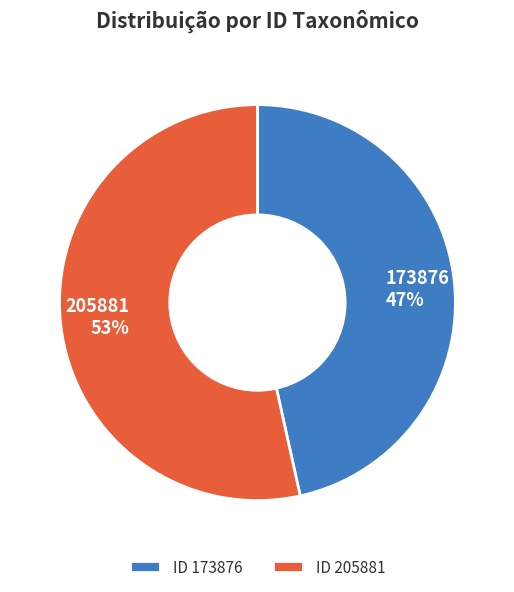

Which has a higher value, 173876 or 205881?

205881